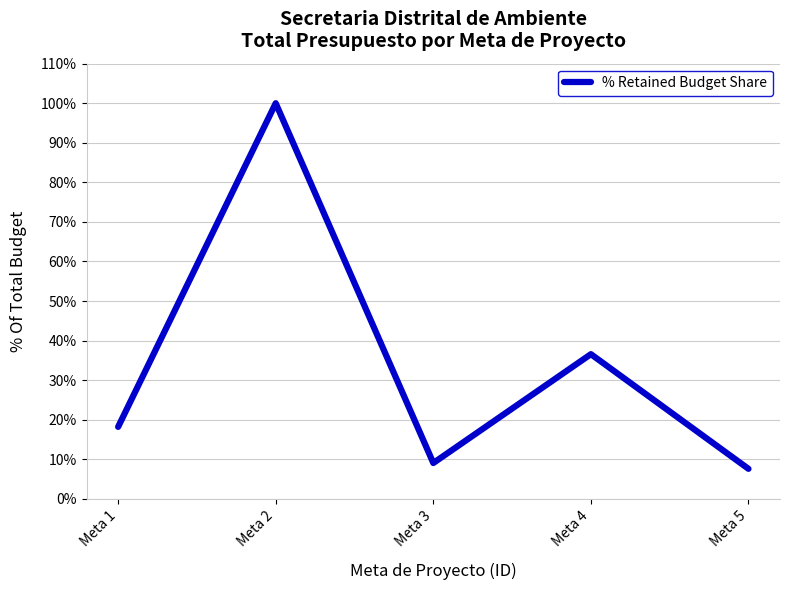

What is the maximum value shown in the chart?

100.0